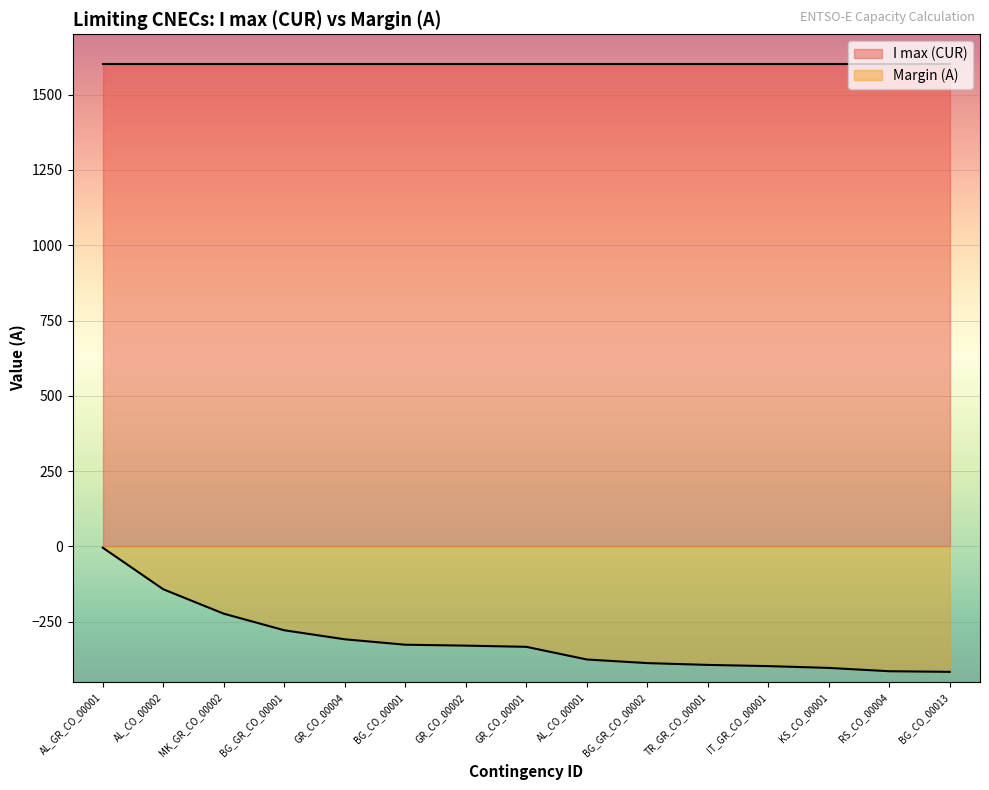

Does the chart display data point markers on the line(s)?

No